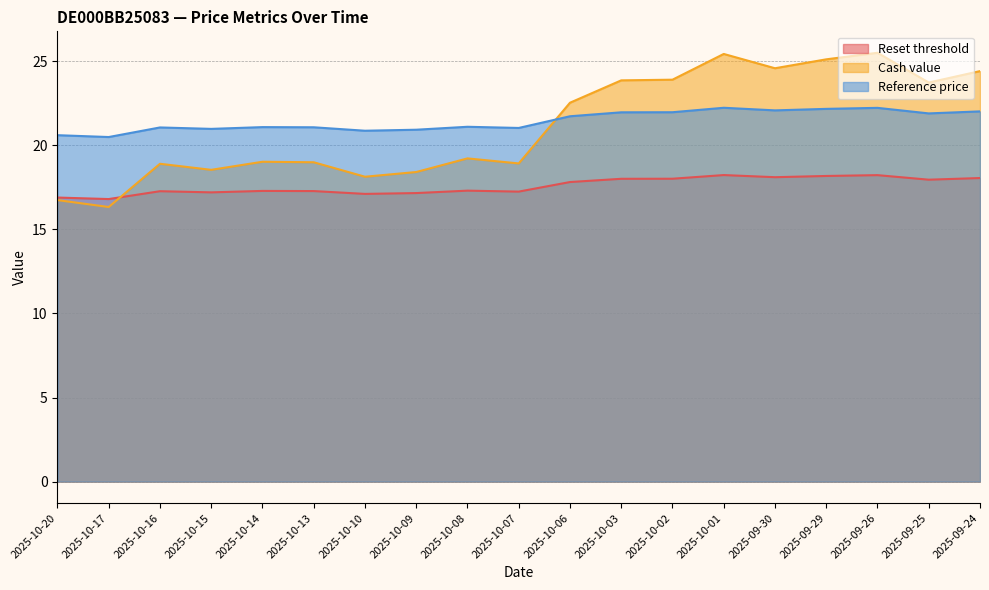

Which has a higher value, 2025-09-24 or 2025-10-16?

2025-09-24